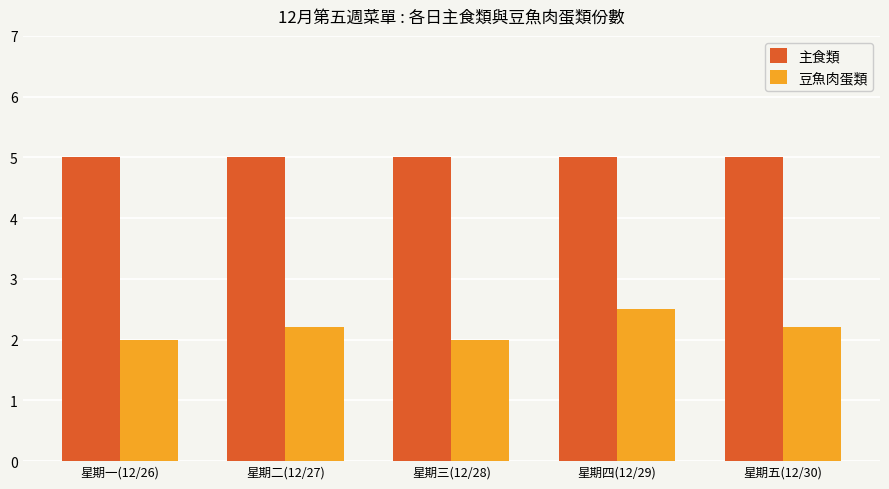

The value of 豆魚肉蛋類 at 星期二(12/27) is 0.6. True or false?

False